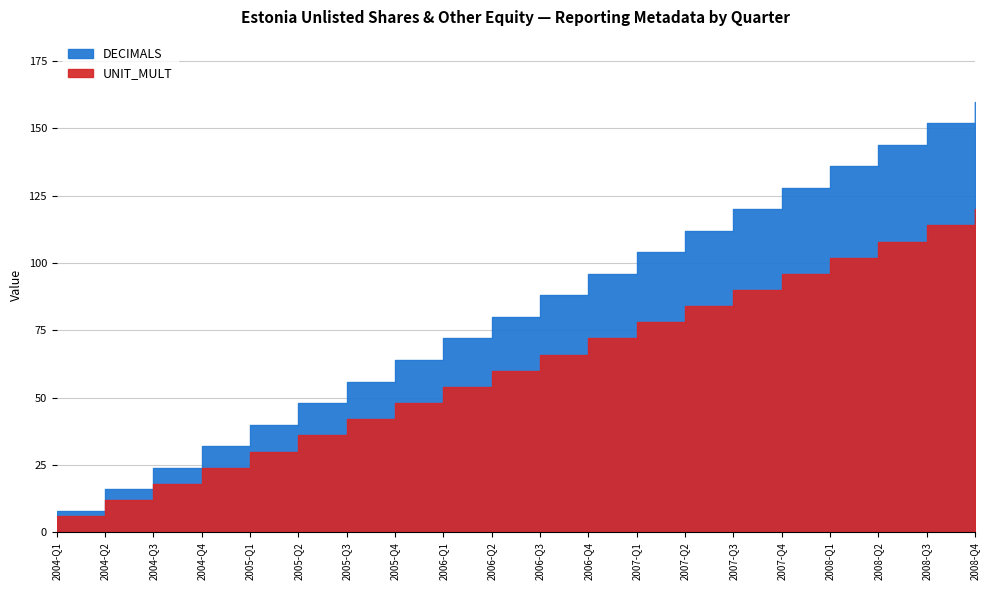

Is it true that UNIT_MULT equals 9 at 2007-Q1?

False